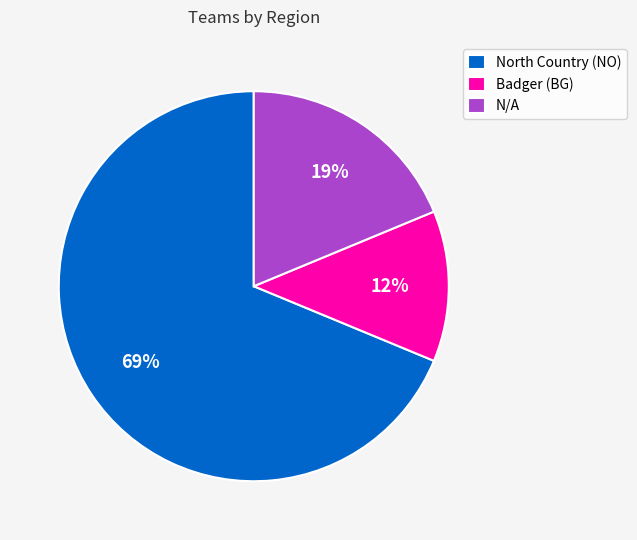

Is North Country (NO) the majority of the pie?

Yes